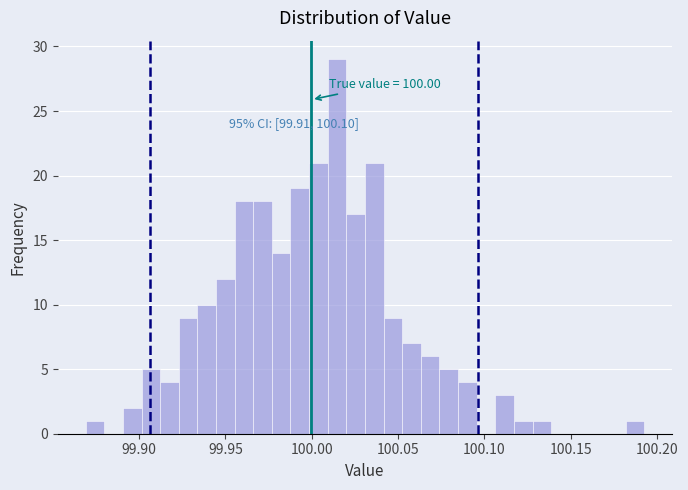

Around what value on the x-axis is the tallest bar? Give the approximate position of its centre, as read against the axis.

100.015